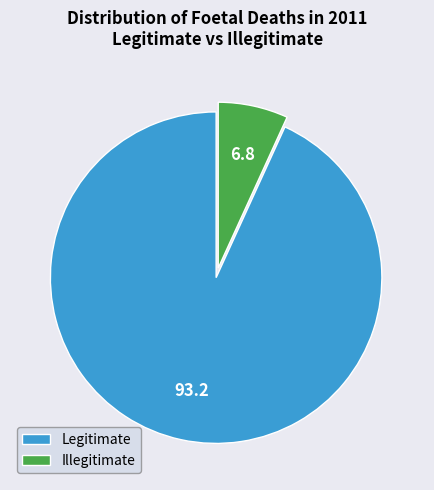

Rank the categories by value from highest to lowest.

Legitimate, Illegitimate